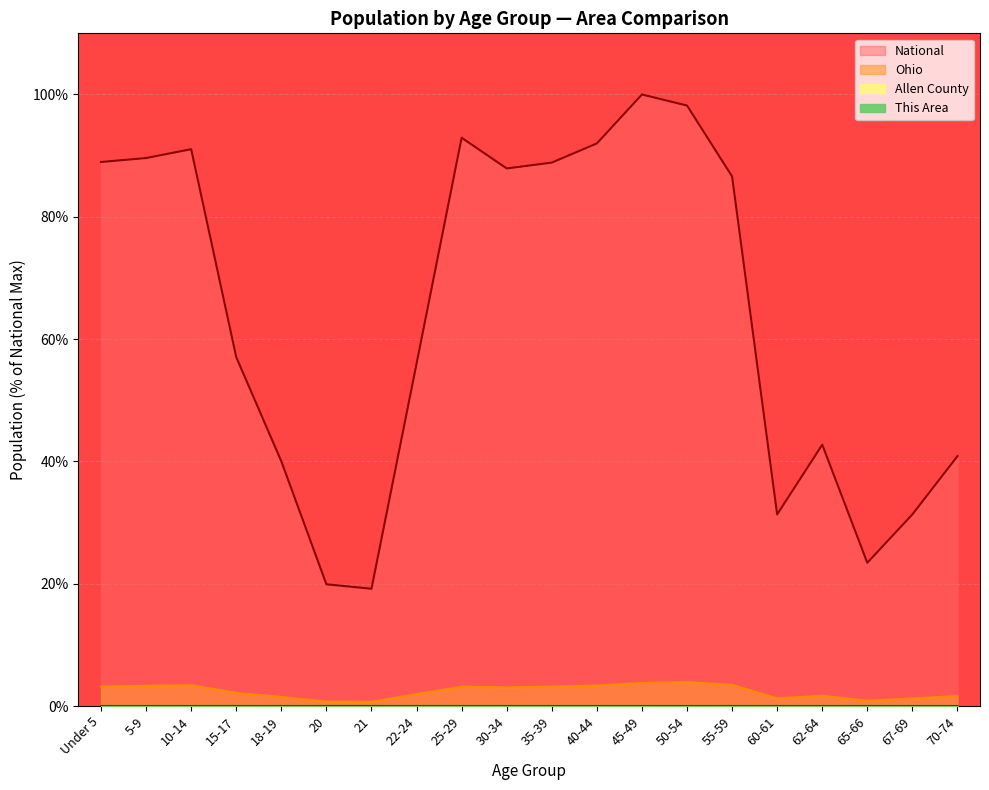

True or false: Allen County and This Area intersect in this chart.

False